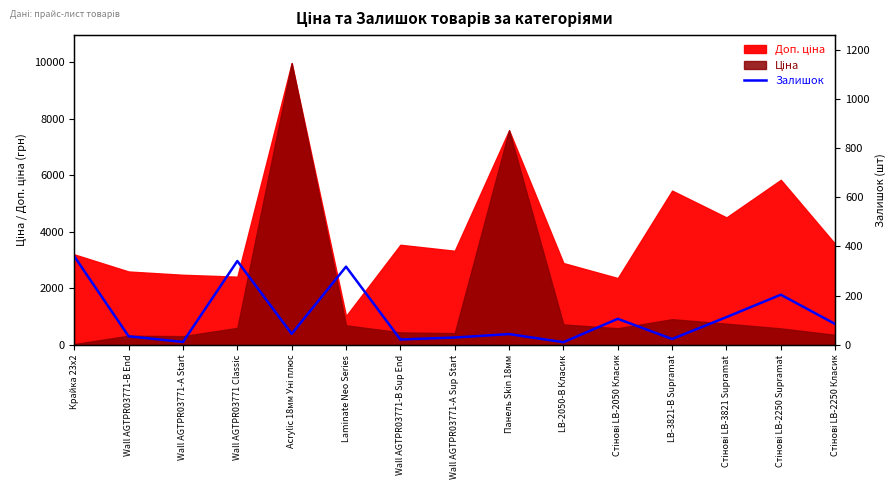

Reading left to right, extract all data points from this chart.

Крайка 23x2=360	Wall AGTPR03771-B End=35	Wall AGTPR03771-A Start=12	Wall AGTPR03771 Classic=341	Acrylic 18мм Уні плюс=45	Laminate Neo Series=318	Wall AGTPR03771-B Sup End=22	Wall AGTPR03771-A Sup Start=30	Панель Skin 18мм=44	LB-2050-В Класик=11	Стінові LB-2050 Класик=106	LB-3821-В Supramat=24	Стінові LB-3821 Supramat=113	Стінові LB-2250 Supramat=204	Стінові LB-2250 Класик=85